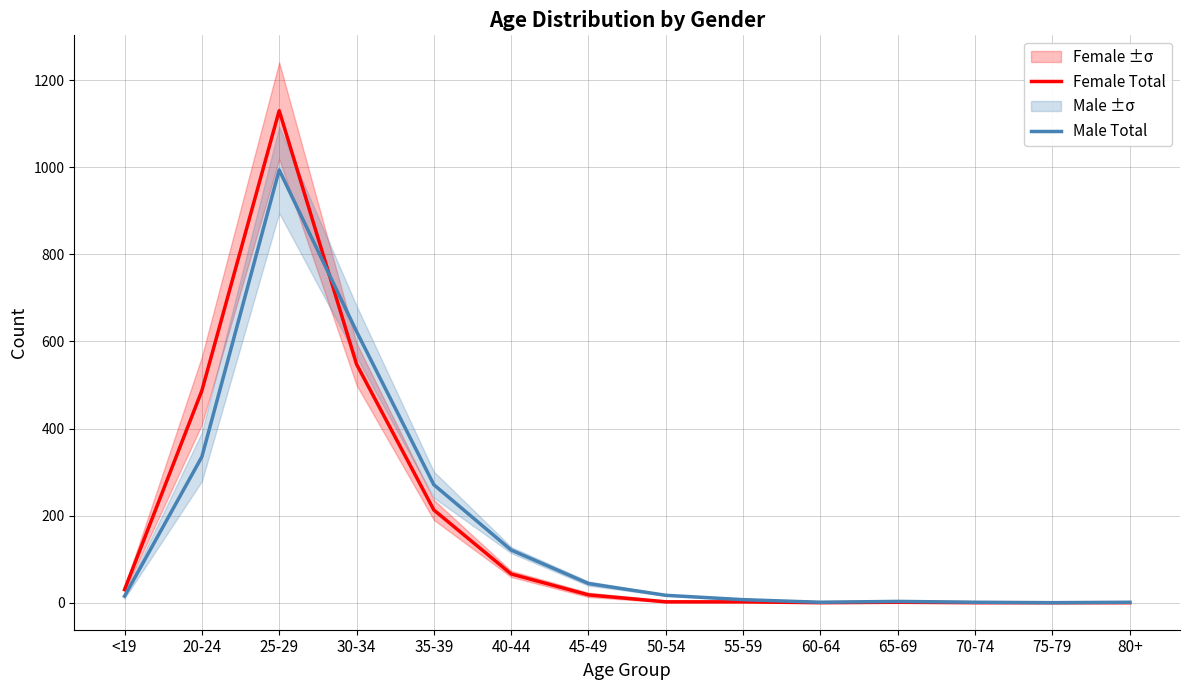

List the series in order of their overall mean, highest first.

Female Total, Male Total